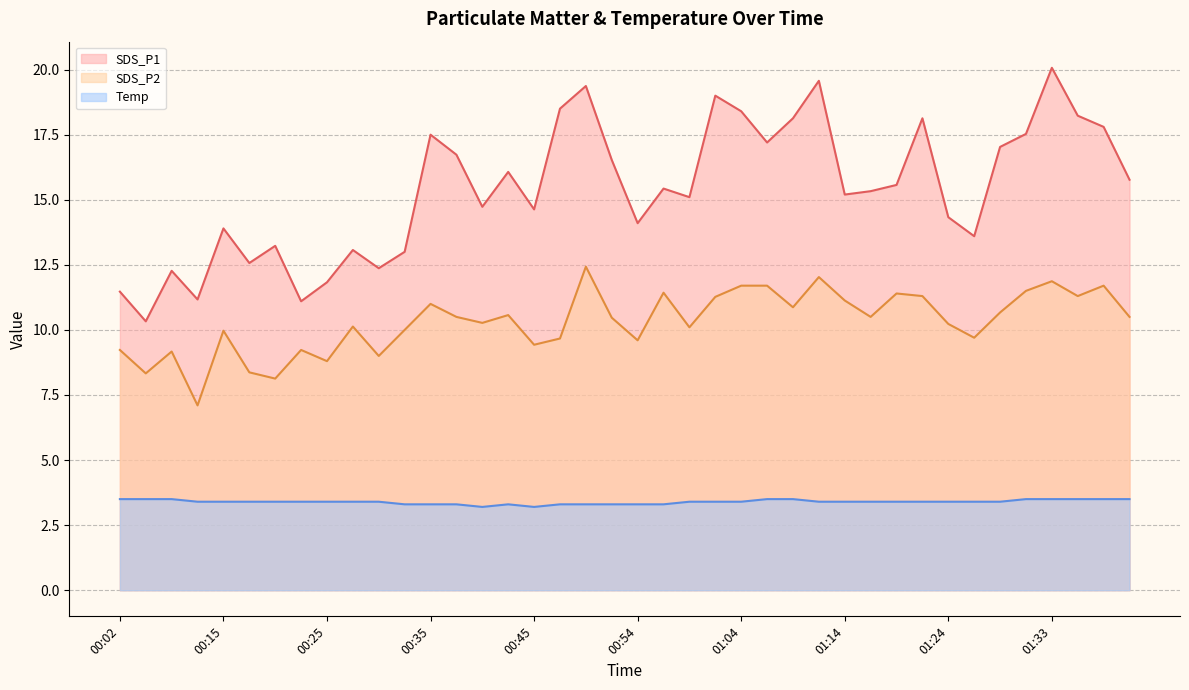

Which series has the widest spread of values?

SDS_P1